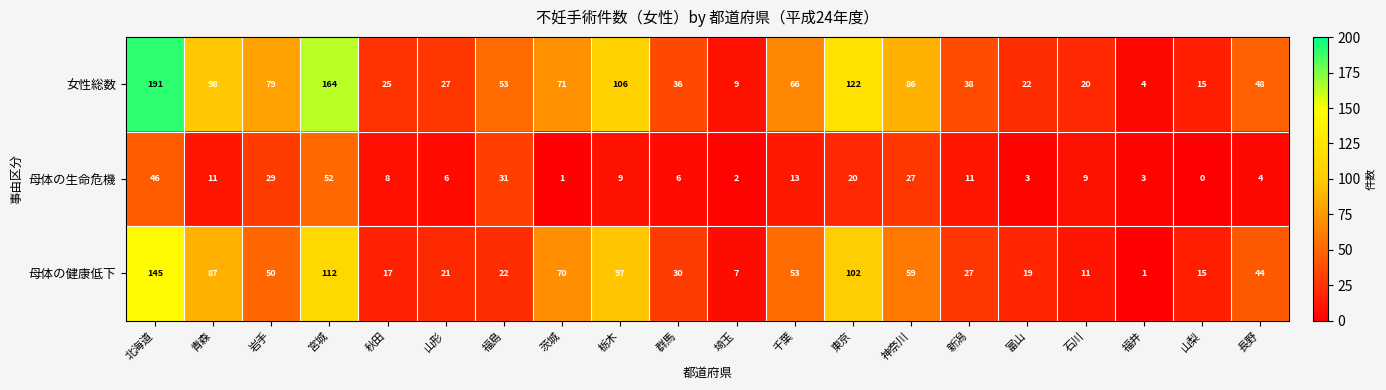

At how many categories does at least one series exceed 103?

4